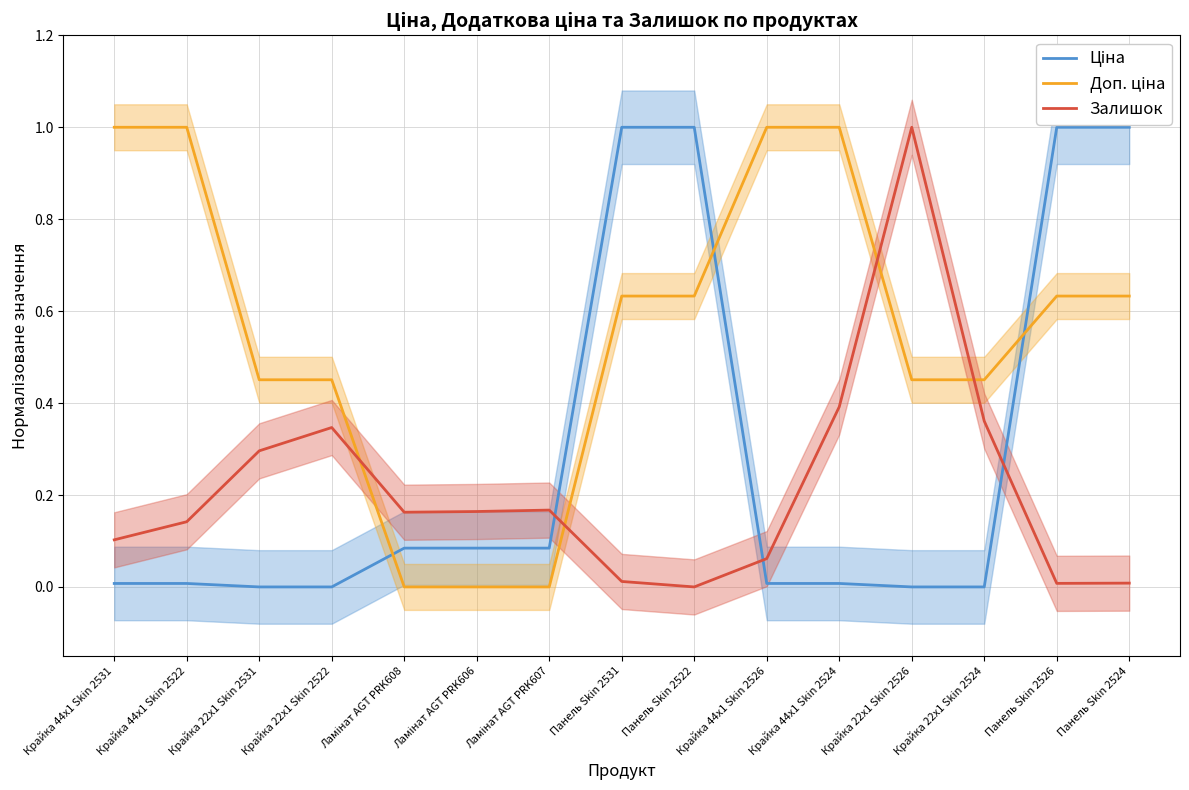

At Крайка 44x1 Skin 2531, list the series in order from largest to smallest.

Доп. ціна, Залишок, Ціна